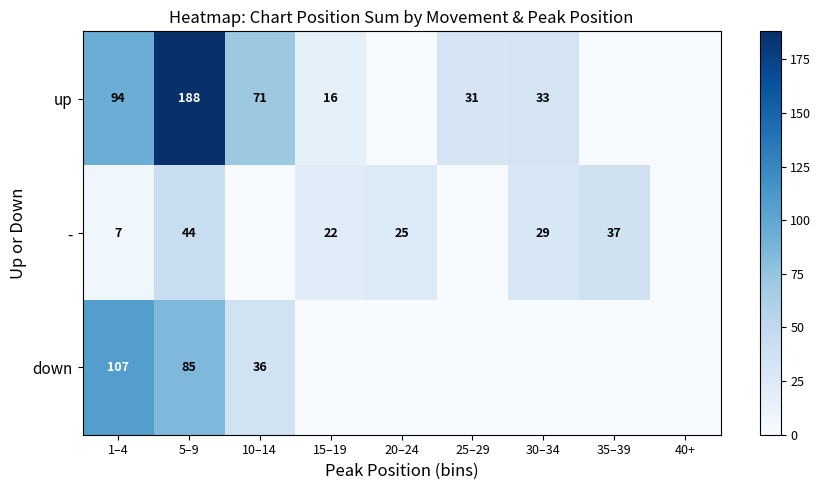

Is the value of - at 5–9 greater than the value of up at 30–34?

Yes